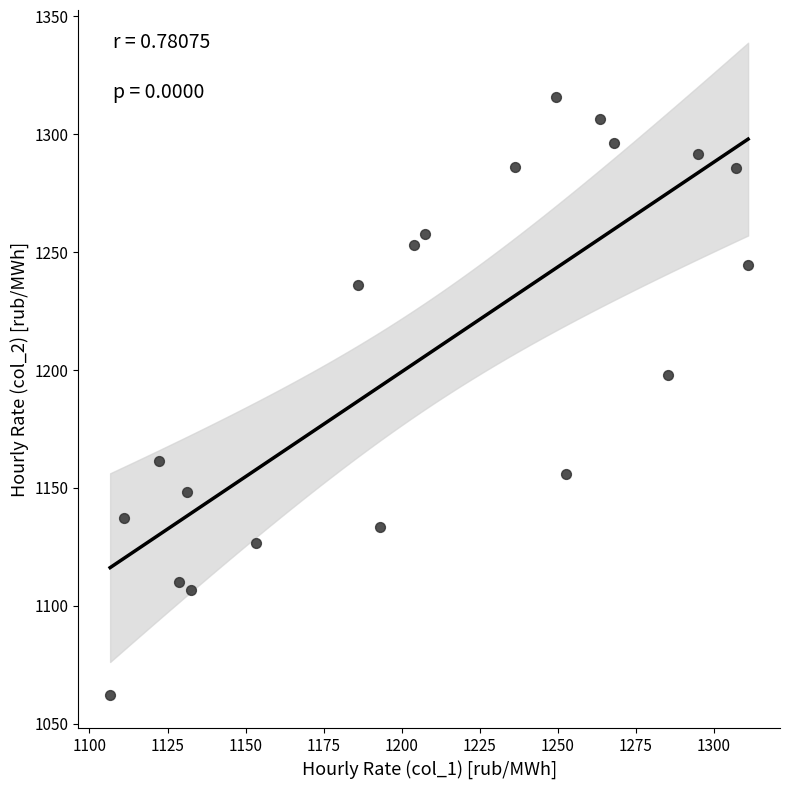

What is the range of Y values (max minus min)?

253.9